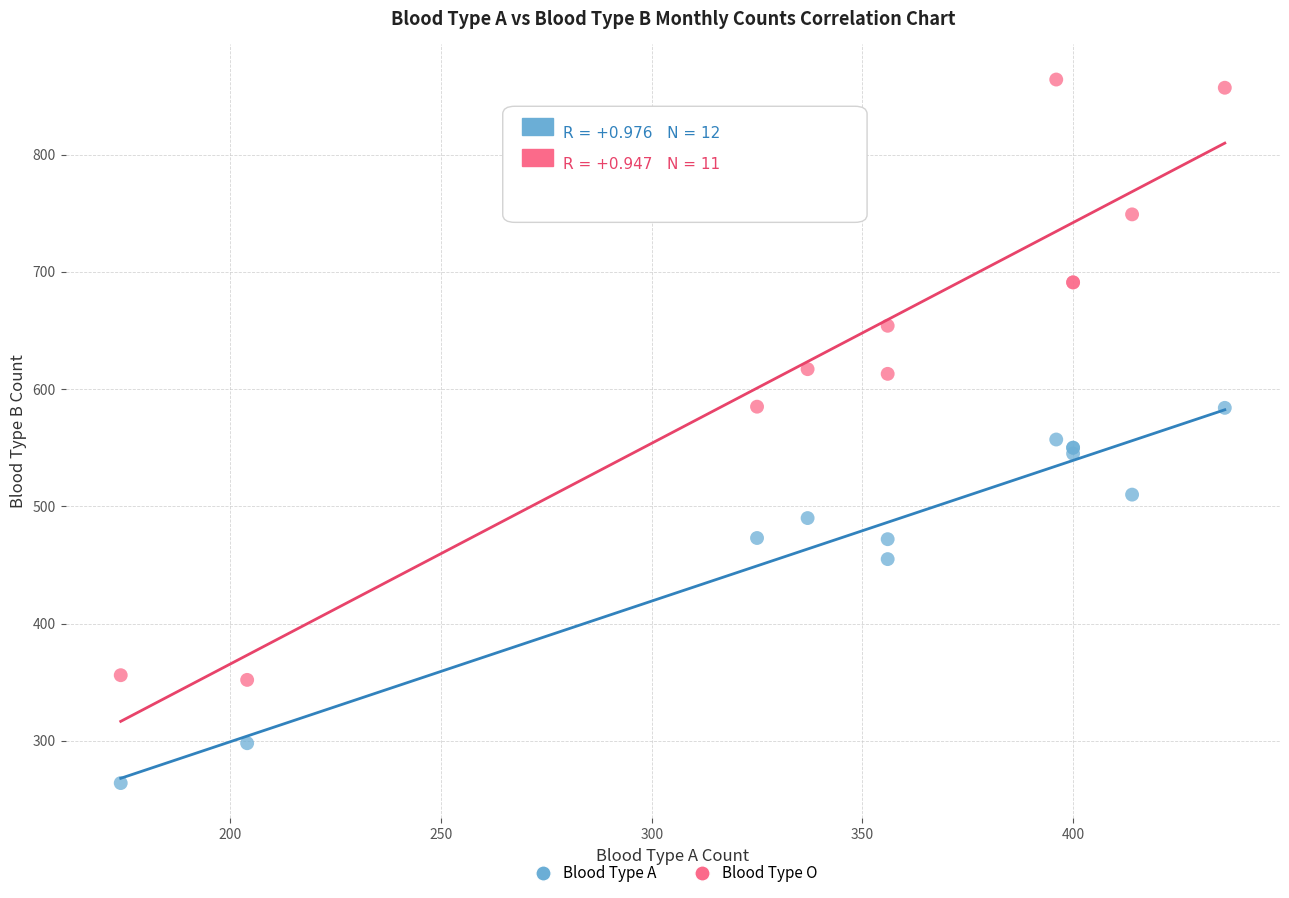

Which series has the widest spread of Y values?

Blood Type O